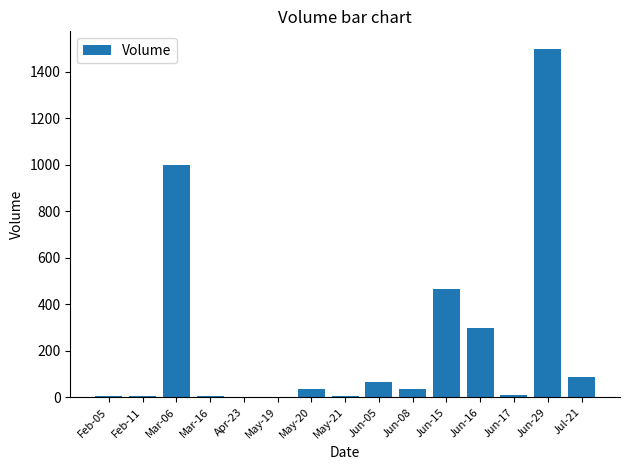

At which label is the value closest to 750?

Mar-06